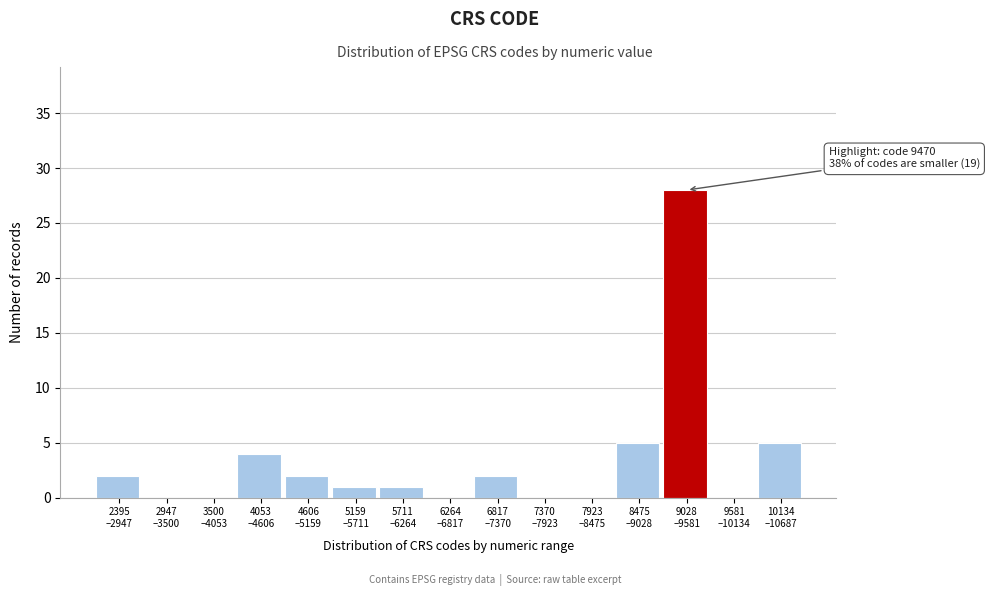

What is the maximum value shown in the chart?

28